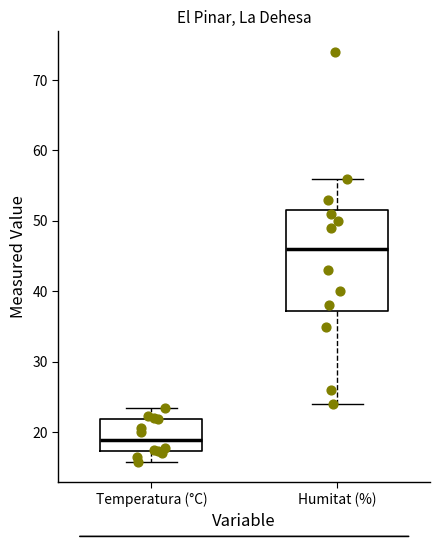

Reading left to right, transcribe this box plot: for each box, give where its median line is, the range the box spans, and where its two whiskers end, as read against the y-axis. The values are not printed on the chart, so give them approximately, as read against the axis.

Temperatura (°C): median 19, box 17 to 22, whiskers 16 to 24
Humitat (%): median 46, box 37 to 52, whiskers 24 to 56